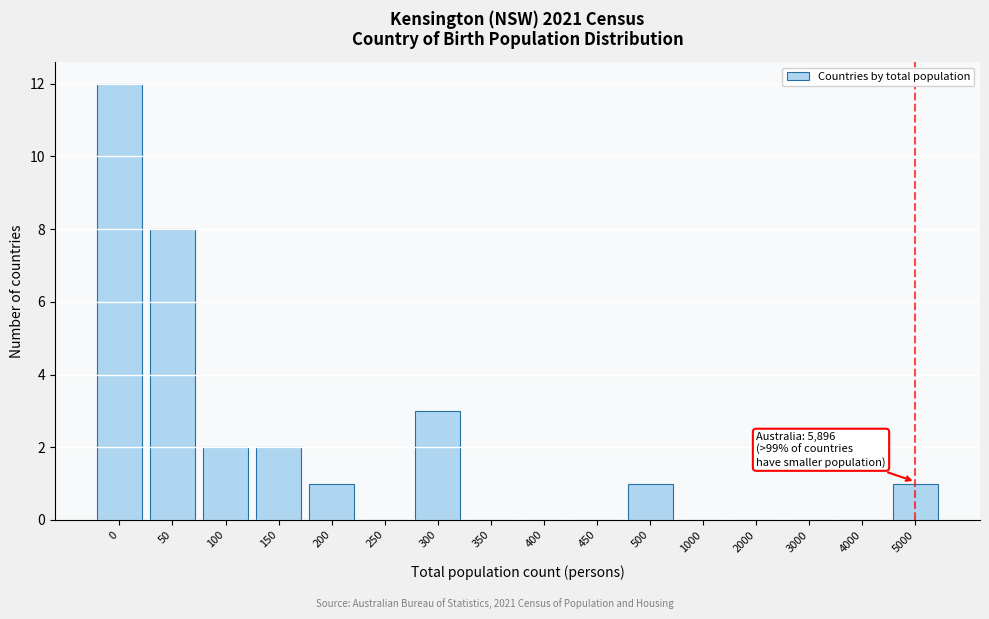

Reading left to right, transcribe all the data shown in this chart.

0=12	50=8	100=2	150=2	200=1	250=0	300=3	350=0	400=0	450=0	500=1	1000=0	2000=0	3000=0	4000=0	5000=1